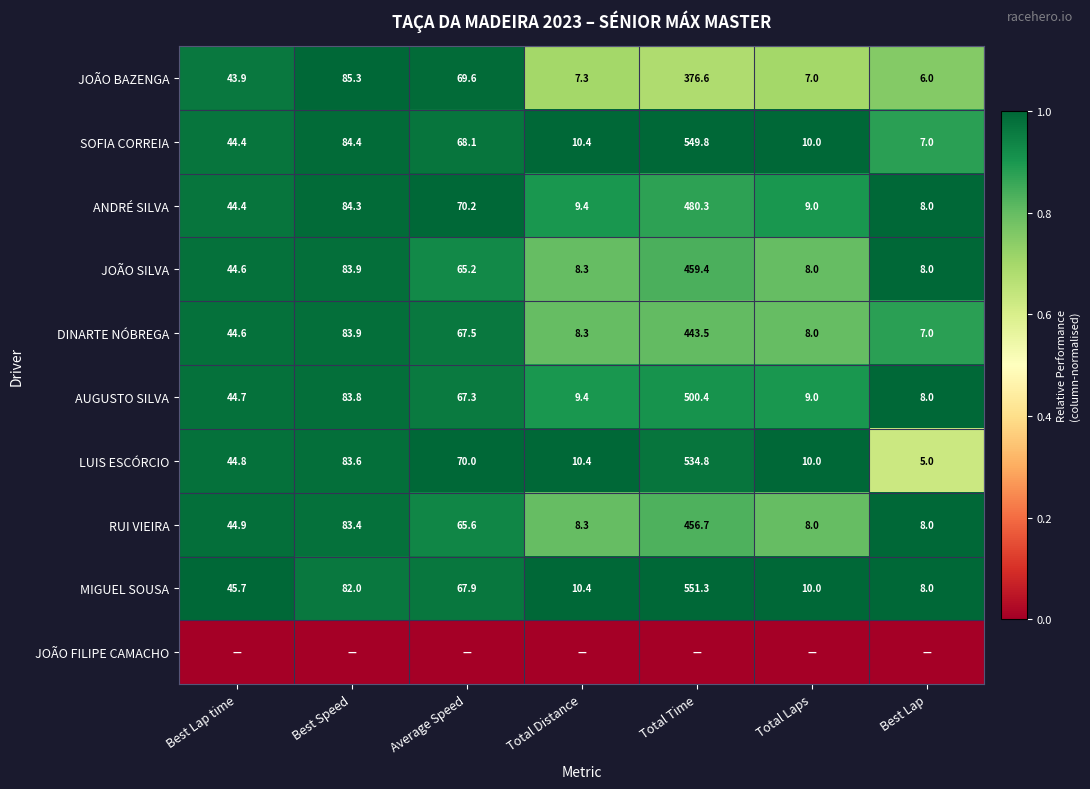

What is the difference between the AUGUSTO SILVA values at Total Distance and Best Speed?

74.4